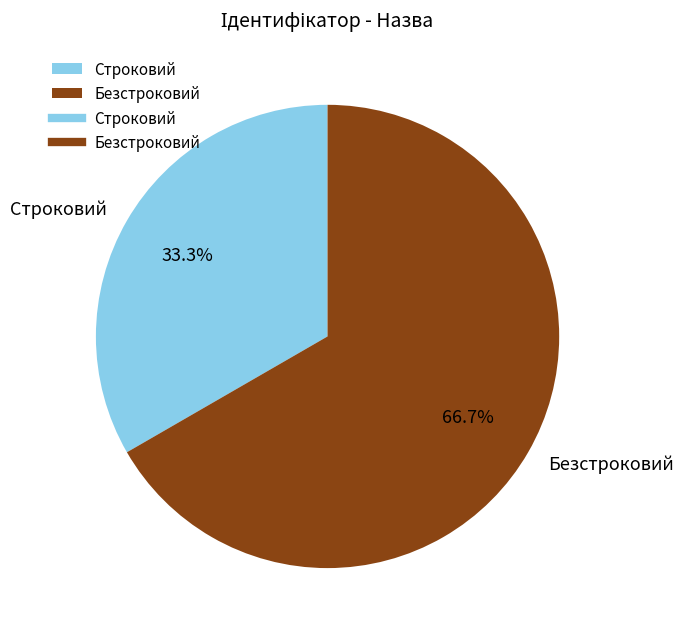

Does Строковий represent more than half of the total?

No